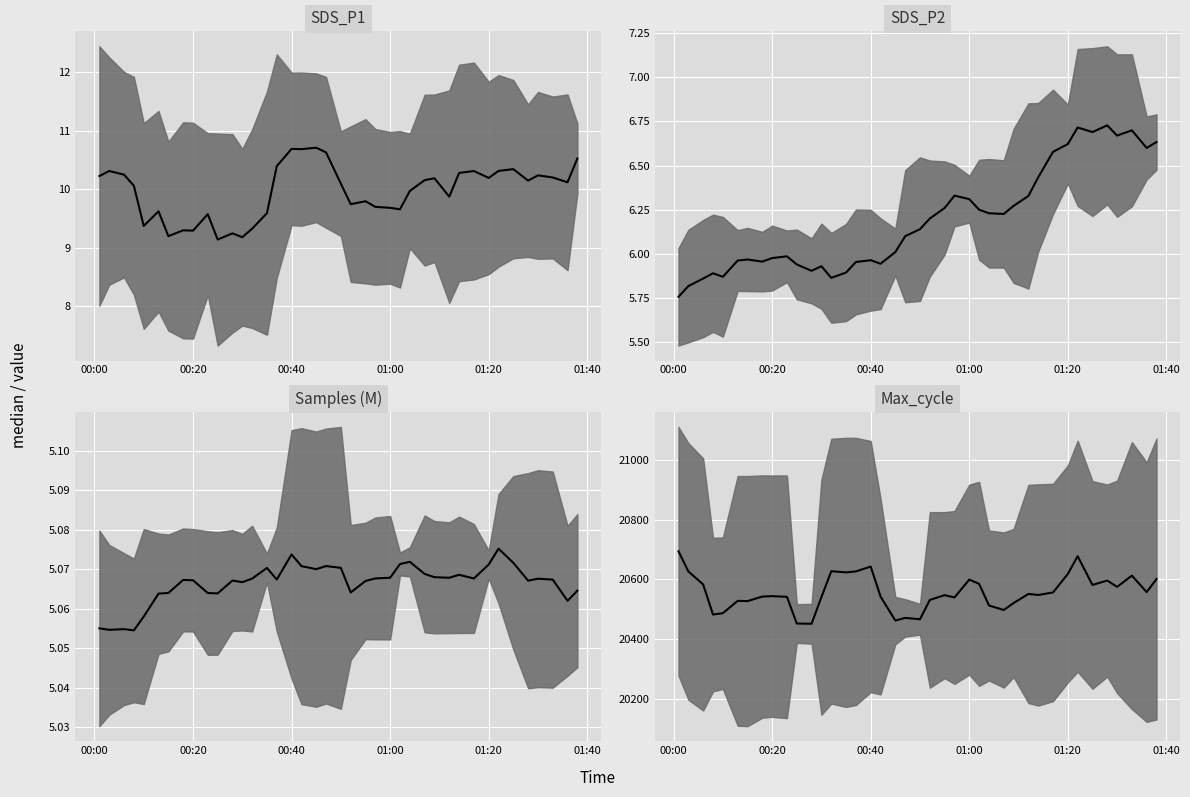

True or false: Max_cycle has more than 2 points higher than both neighbors.

True